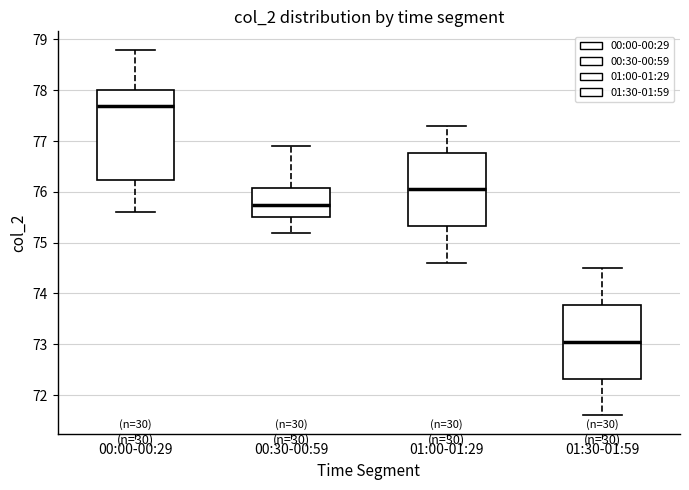

Where does the upper whisker of the box for 00:00-00:29 end on the y-axis? The values are not printed on the chart, so give them approximately, as read against the axis.

78.8